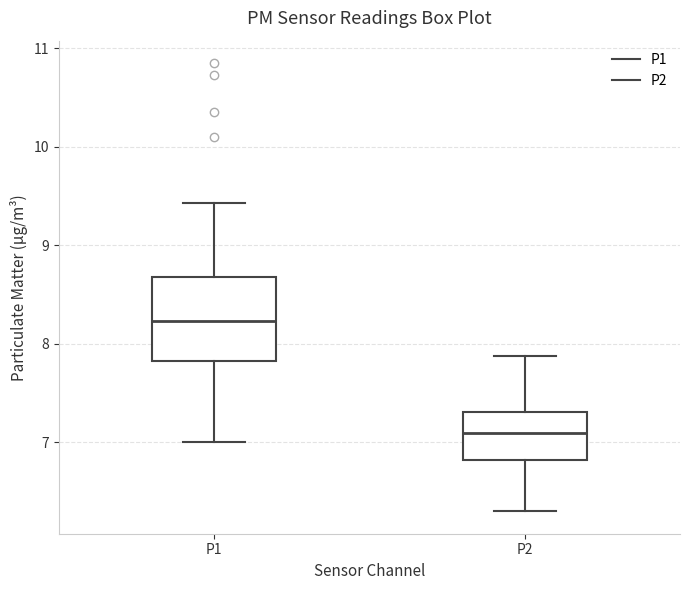

Comparing the boxes themselves (not the whiskers), which one is the tallest?

P1